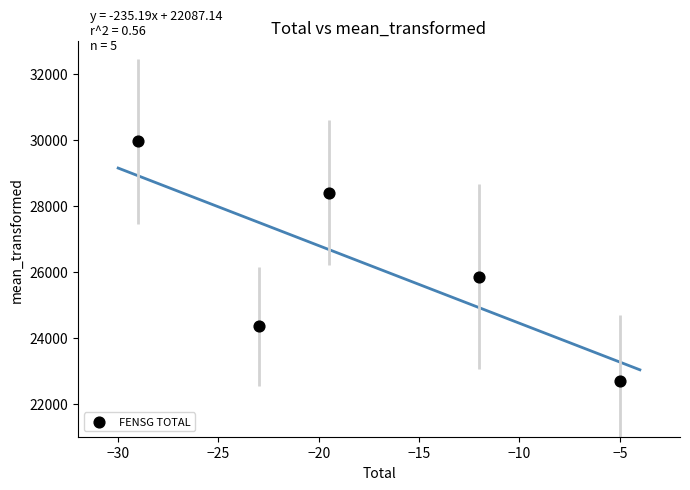

What Y value in the scatter plot is closest to 26325?

25850